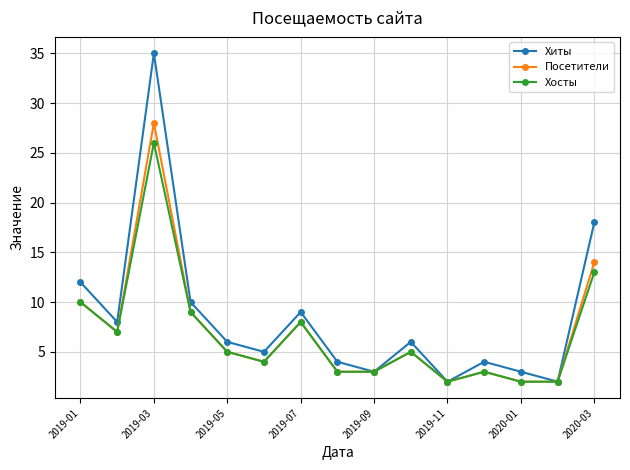

What is the highest value of the Хосты series?

26